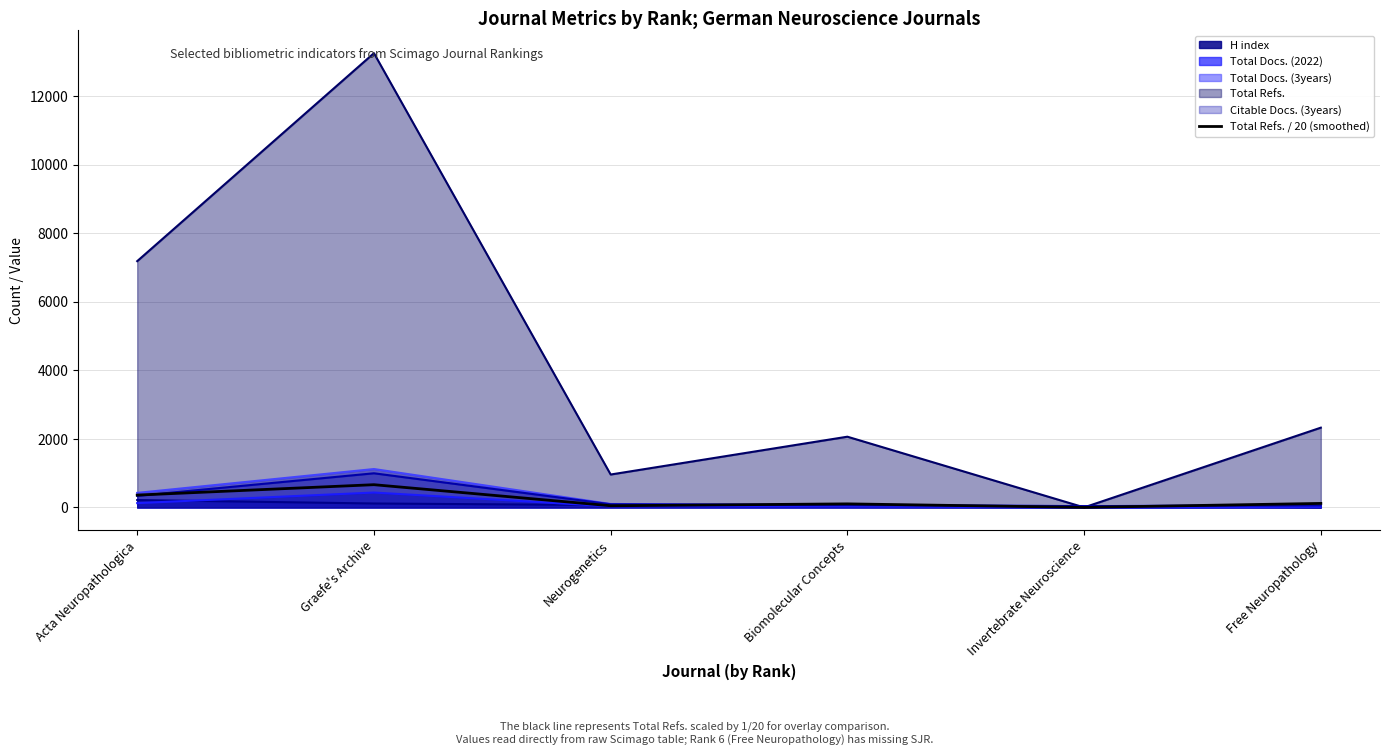

How many lines are shown in the chart?

6